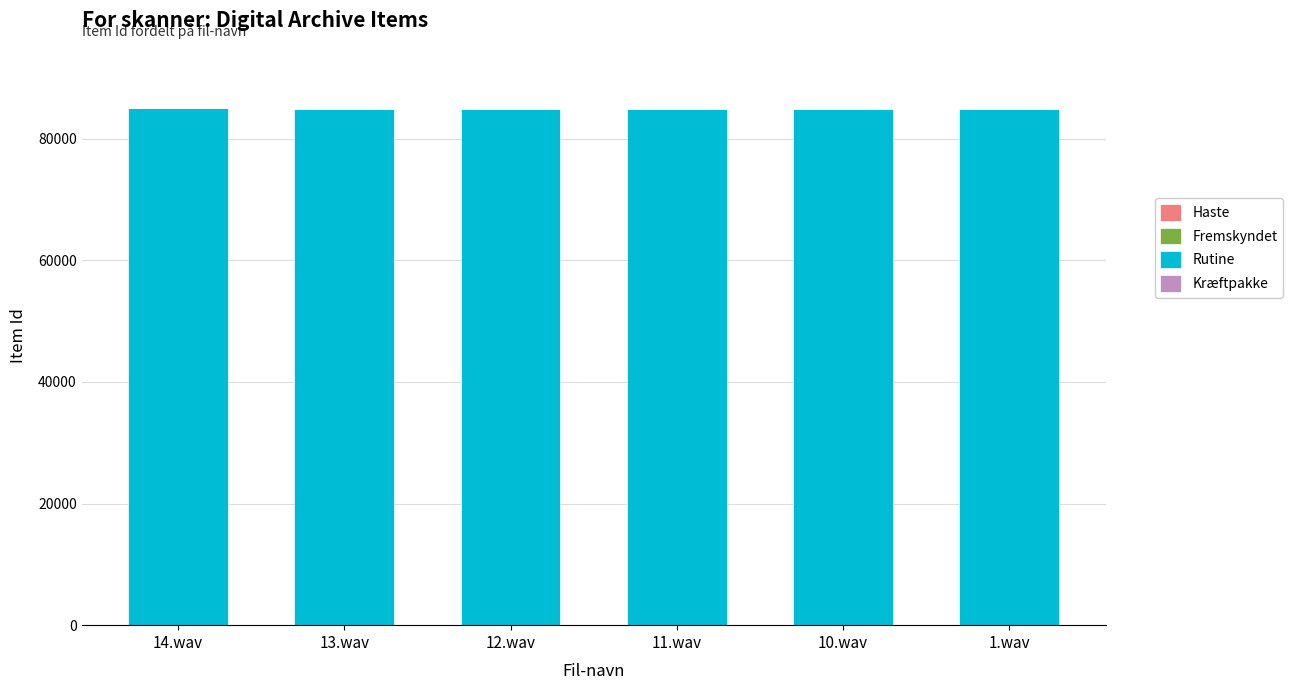

Approximately how many times larger is the value at 13.wav compared to 14.wav?

1.0